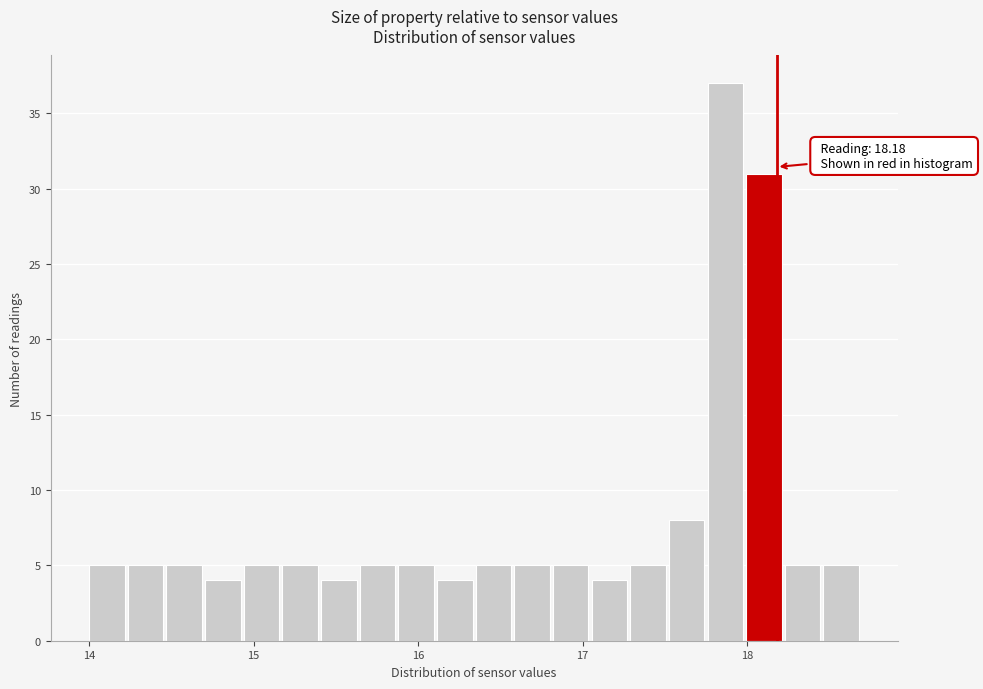

Read against the x-axis, roughly where is the centre of the tallest bar?

17.9